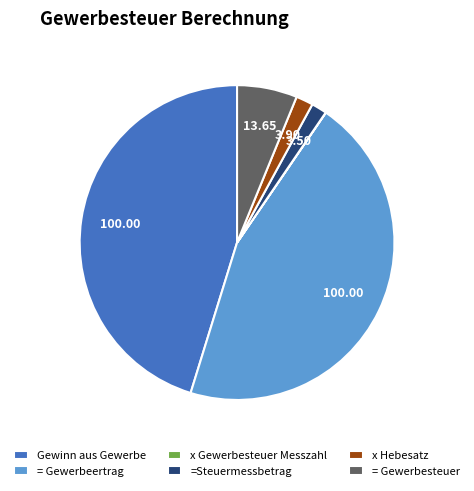

Combined, do Gewinn aus Gewerbe and x Hebesatz account for over 50%?

No